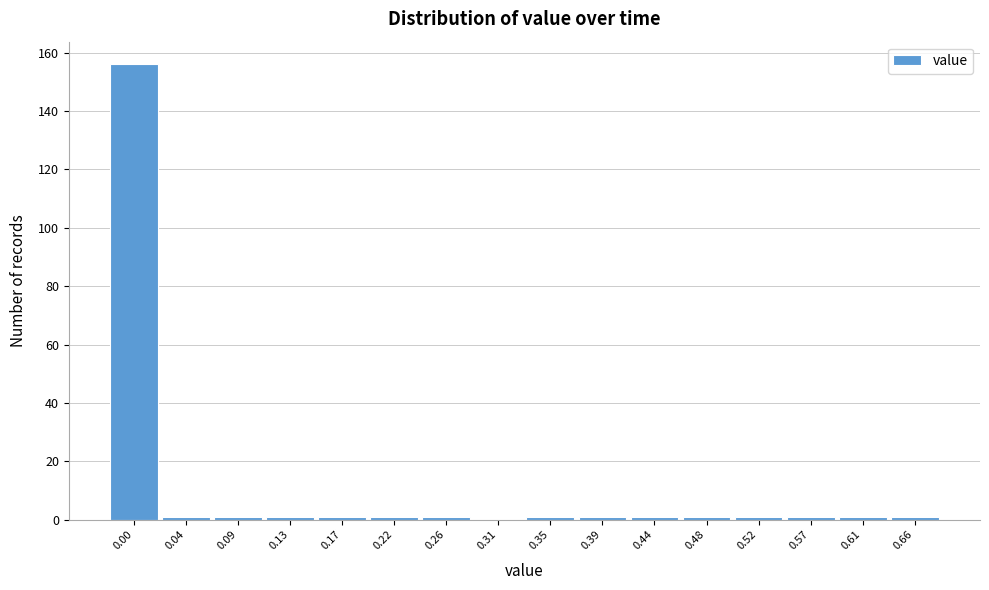

Reading left to right, list all the values displayed in this chart.

0.00=156	0.04=1	0.09=1	0.13=1	0.17=1	0.22=1	0.26=1	0.31=0	0.35=1	0.39=1	0.44=1	0.48=1	0.52=1	0.57=1	0.61=1	0.66=1